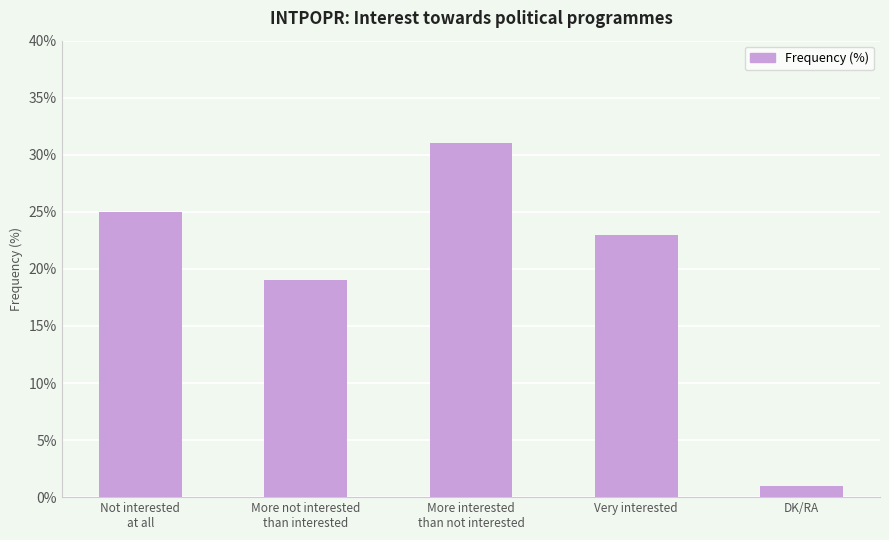

What value does the data have at More interested
than not interested?

31